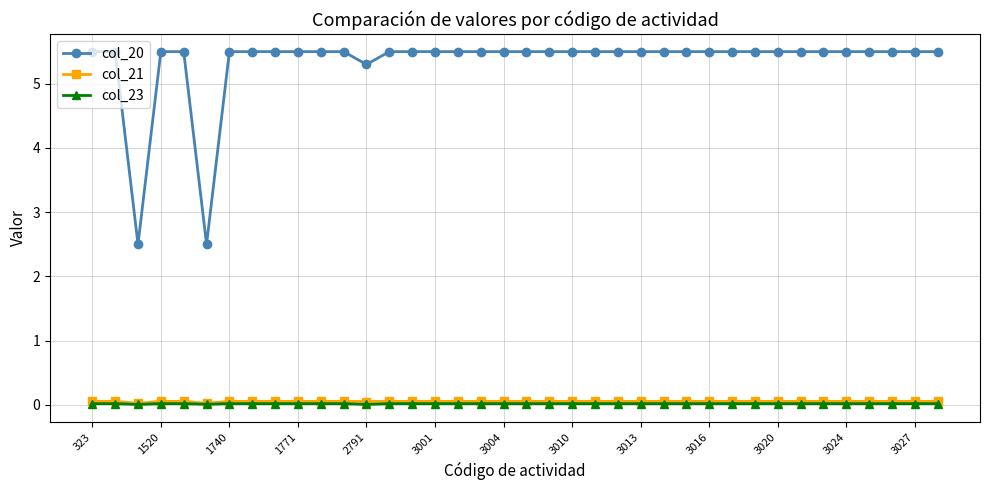

True or false: col_21 and col_20 intersect in this chart.

False